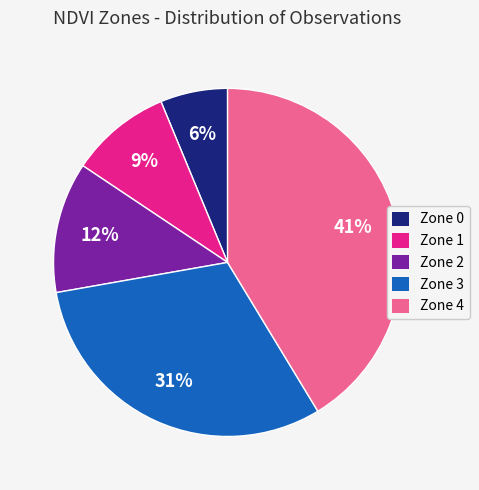

Rank the categories by value from lowest to highest.

Zone 0, Zone 1, Zone 2, Zone 3, Zone 4